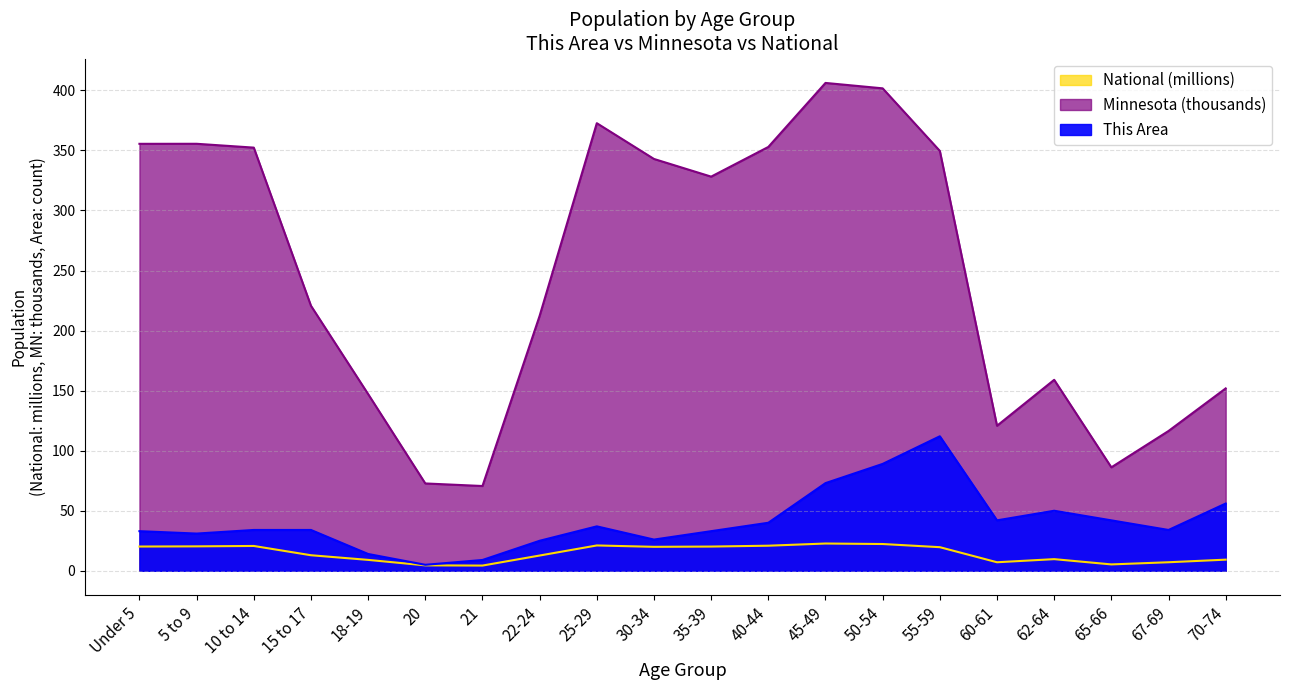

Reading left to right, what are all the values shown in this chart?

This Area: 33.0	31.0	34.0	34.0	14.0	5.0	9.0	25.0	37.0	26.0	33.0	40.0	73.0	89.0	112.0	42.0	50.0	42.0	34.0	56.0
Minnesota: 355.5	355.5	352.3	220.7	147.1	72.7	70.6	212.3	372.7	342.9	328.2	352.9	406.2	401.7	349.6	120.8	159.0	86.2	116.4	151.9
National: 20.2	20.3	20.7	13.0	9.1	4.5	4.4	12.7	21.1	20.0	20.2	20.9	22.7	22.3	19.7	7.1	9.7	5.3	7.1	9.3